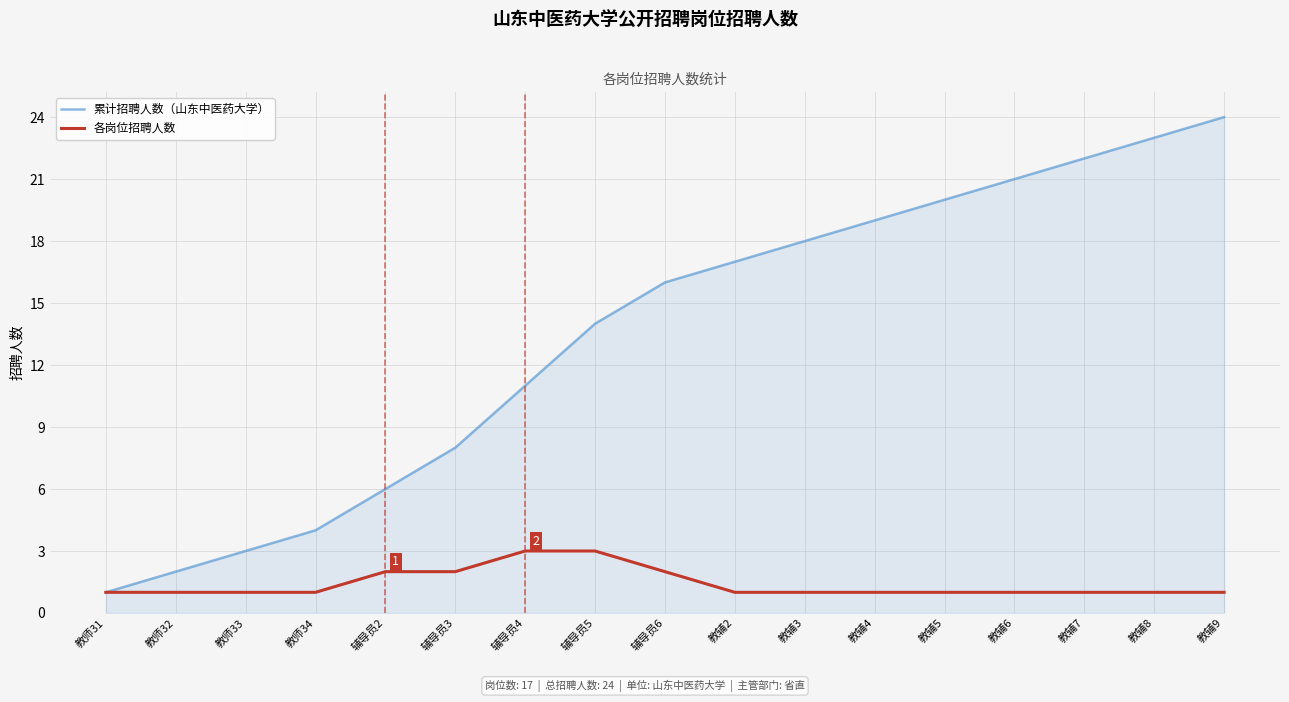

Which series changed the most between 辅导员5 and 教辅2?

累计招聘人数（山东中医药大学）